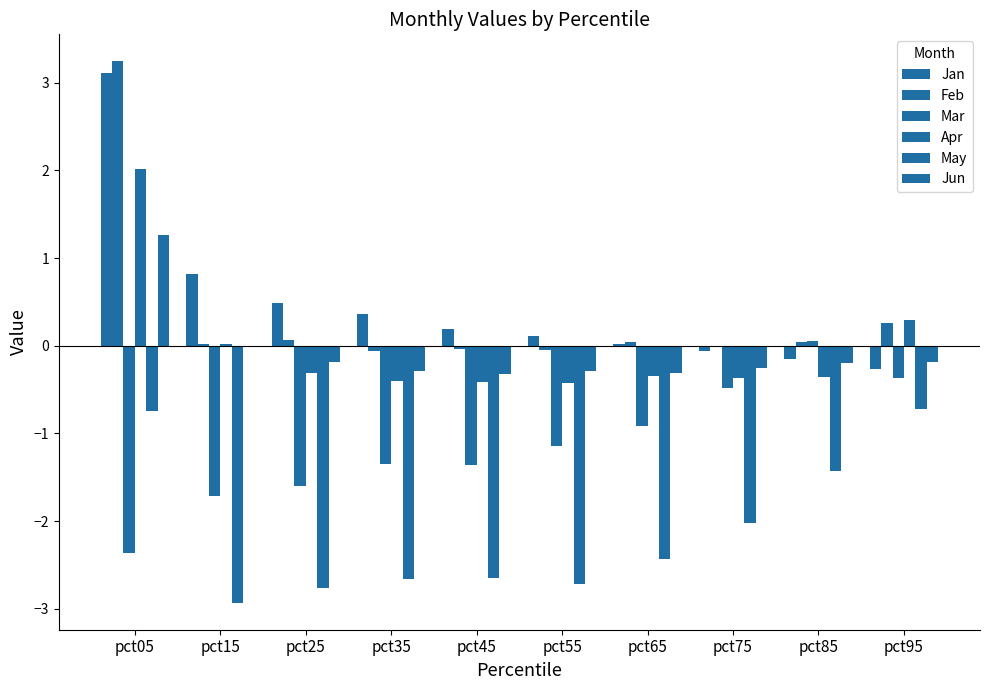

At how many categories does at least one series exceed 3?

1